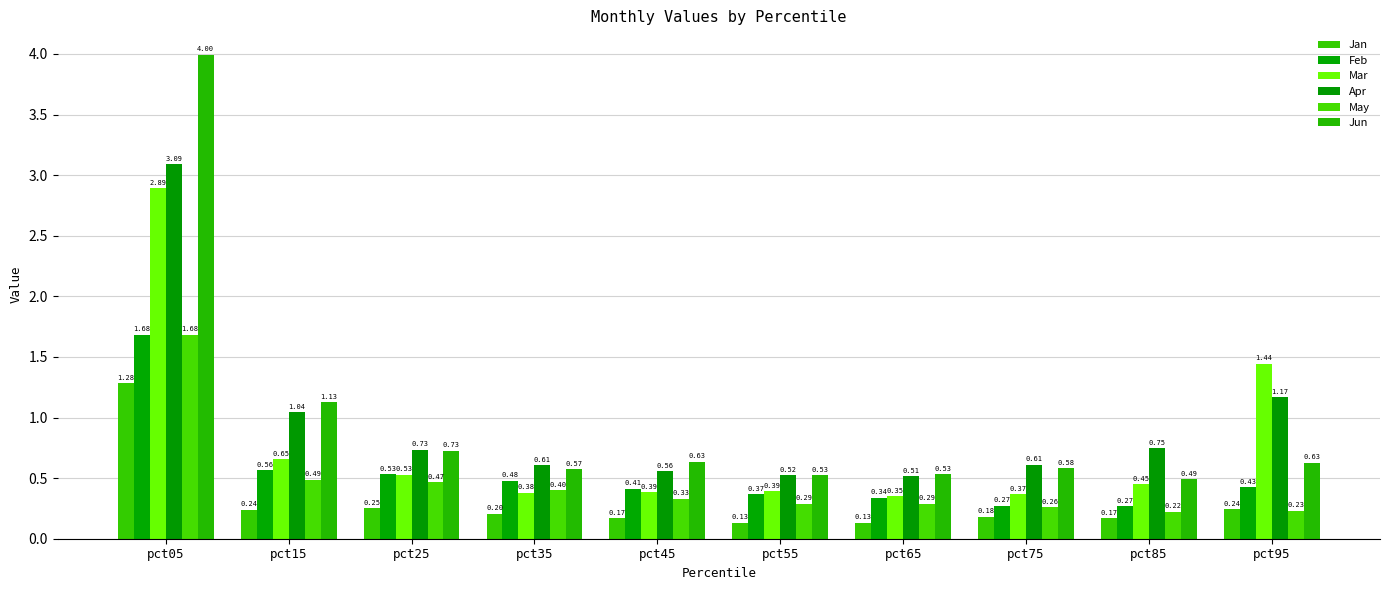

What is the total value across all series at pct95?

4.1